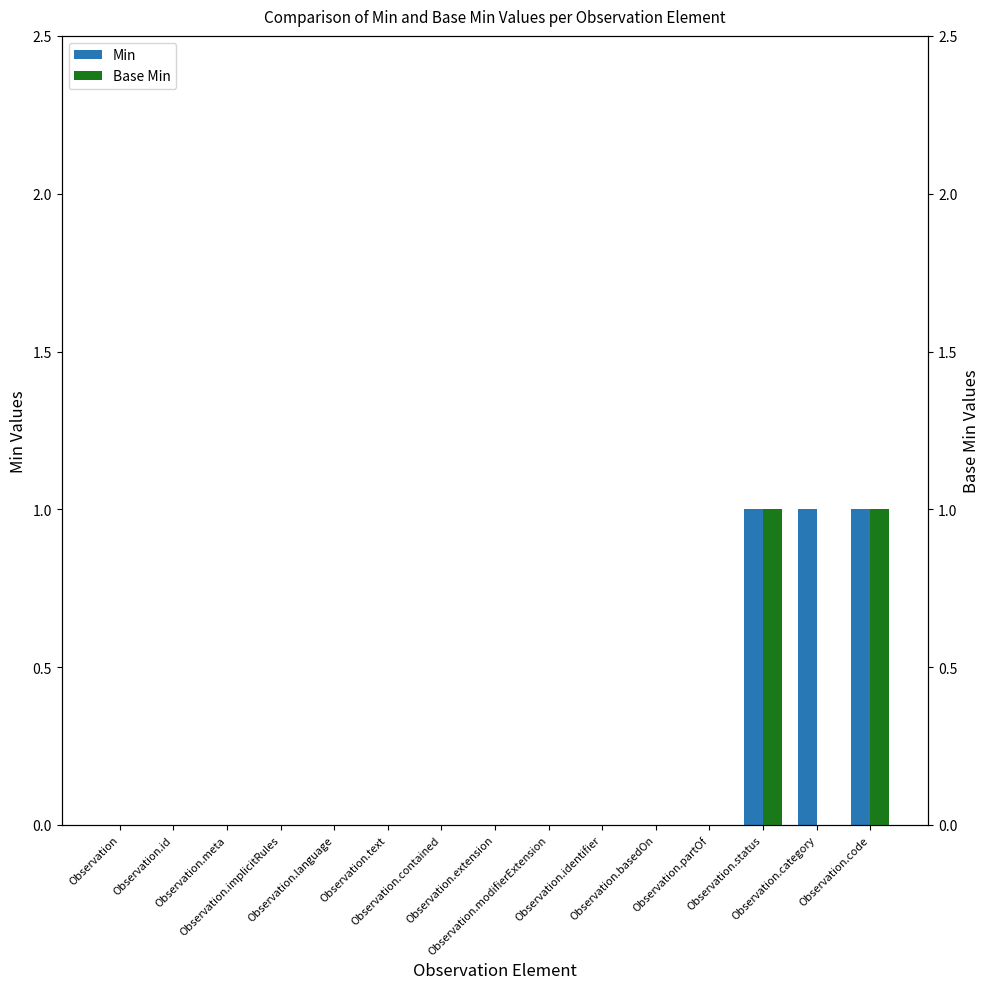

How many series are shown in this chart?

2